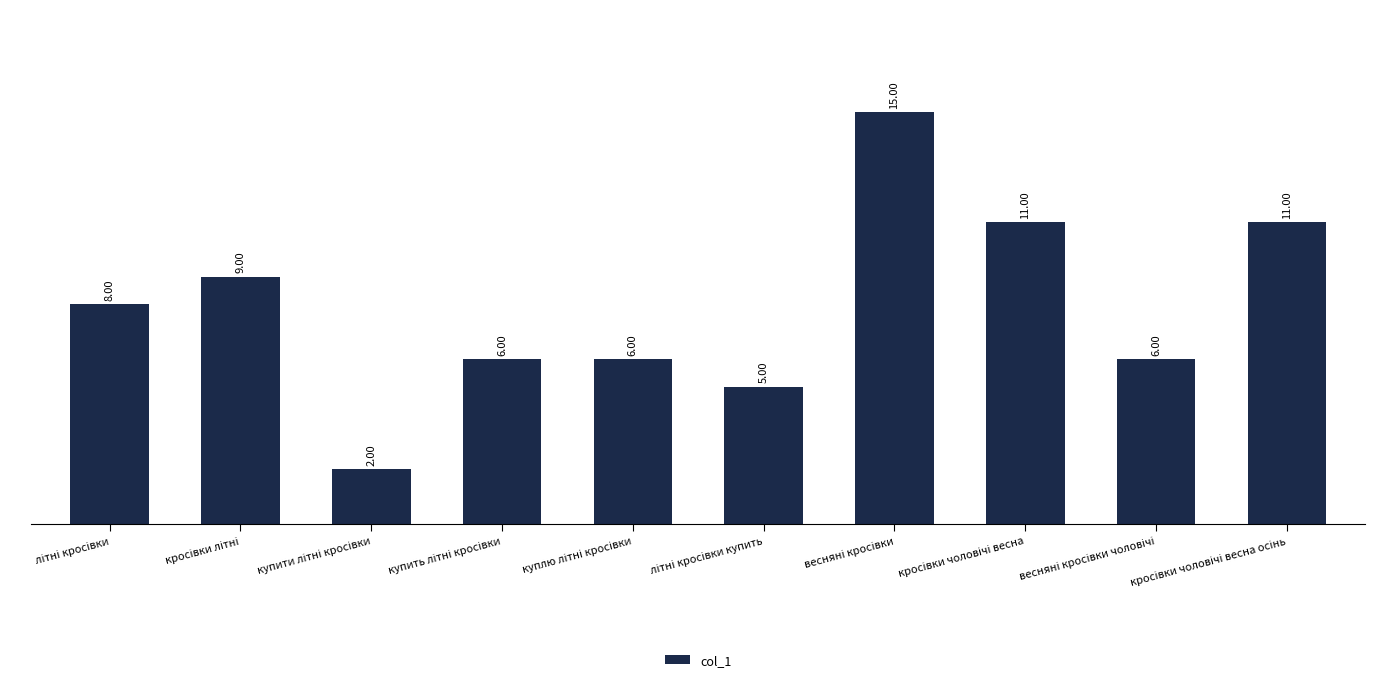

What is the difference between the maximum and minimum values?

13